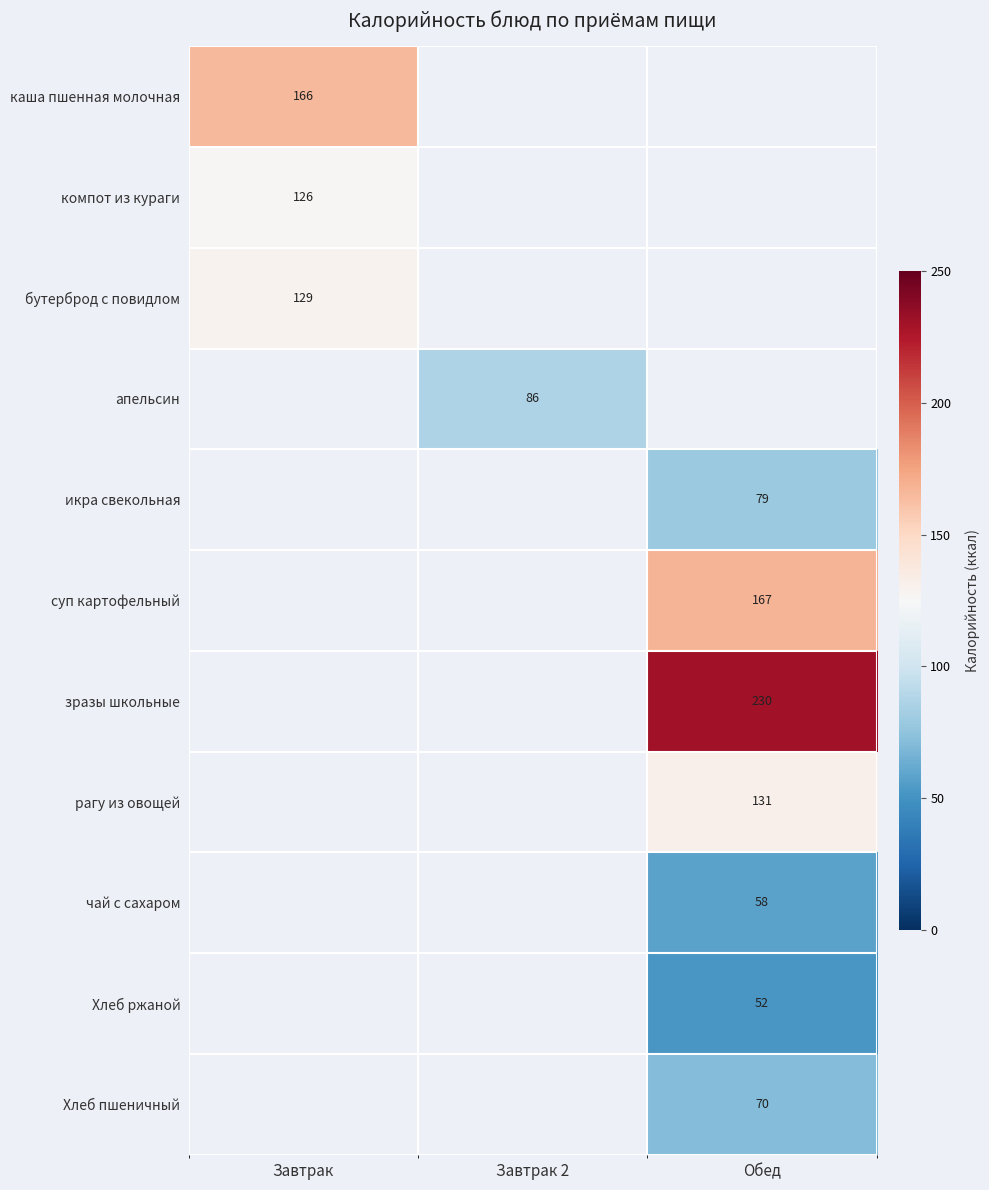

Is the value of рагу из овощей at Обед greater than the value of Хлеб ржаной at Обед?

Yes